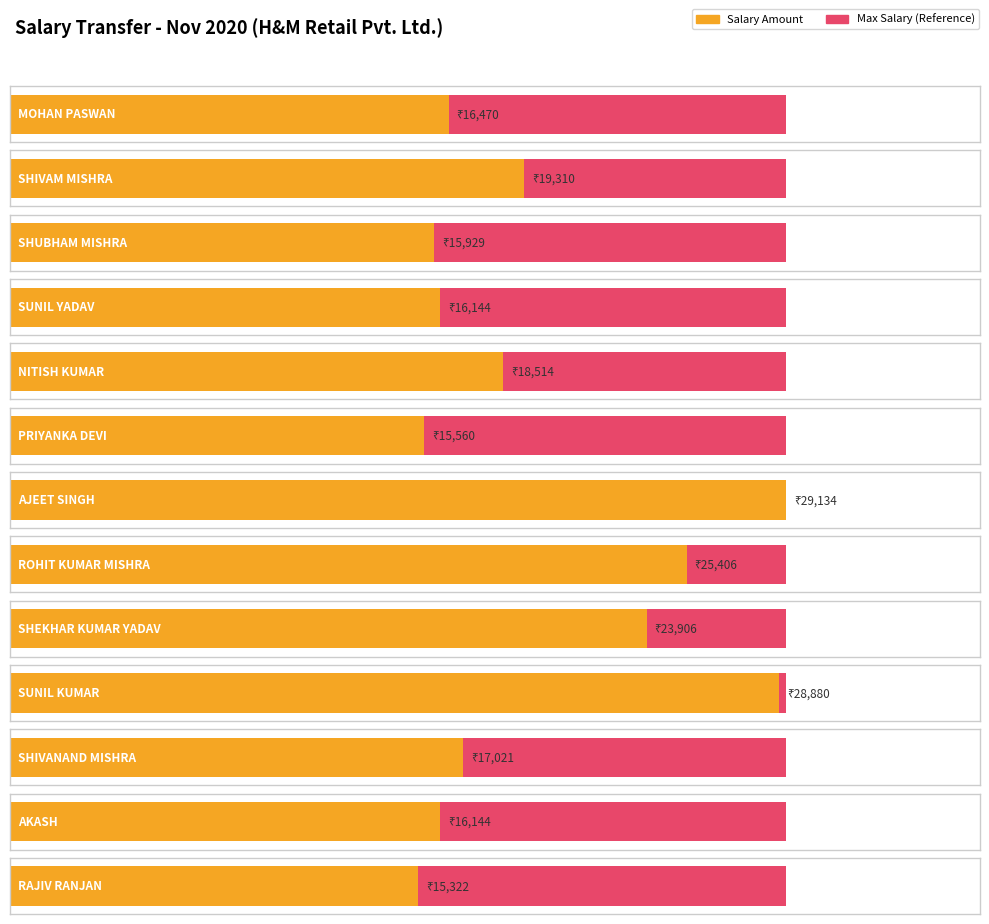

What is the change in value from SUNIL YADAV to ROHIT KUMAR MISHRA?

+9262